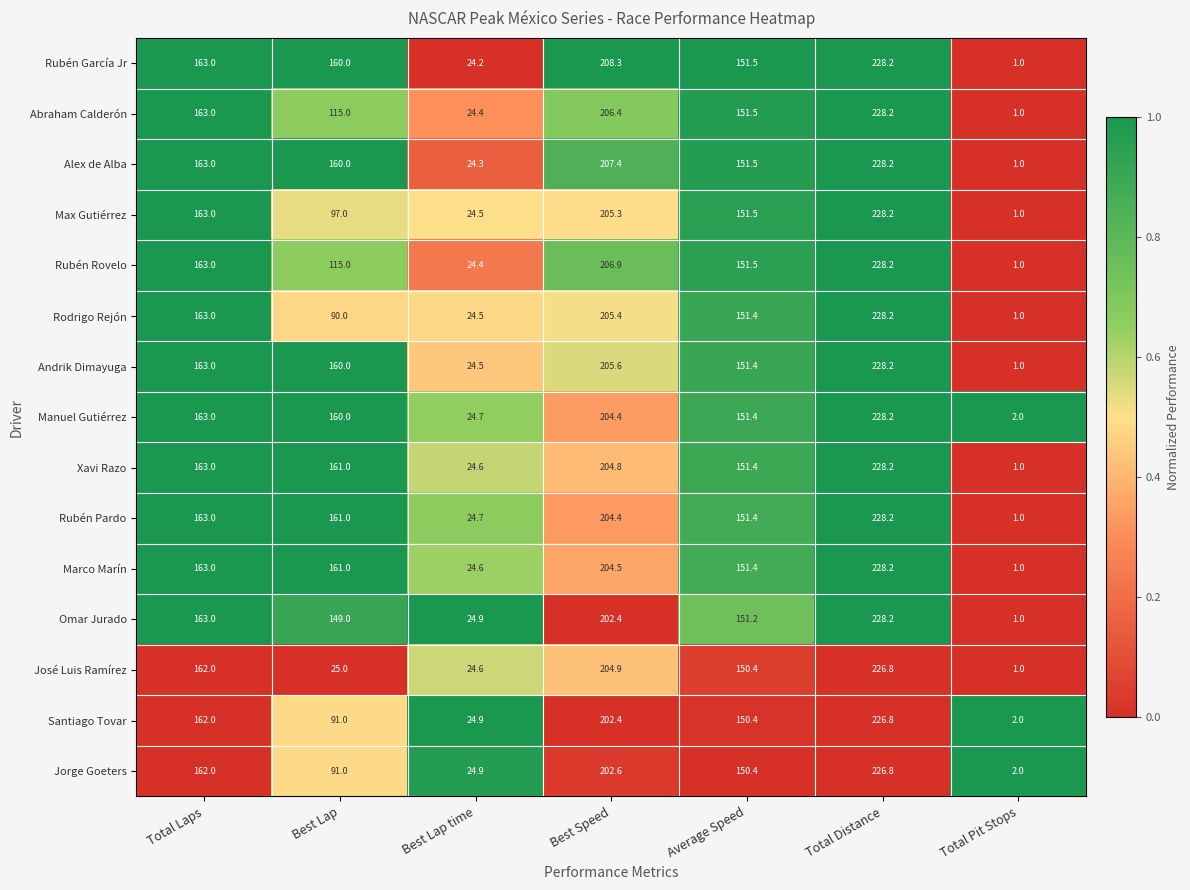

Count the number of data series in this chart.

15